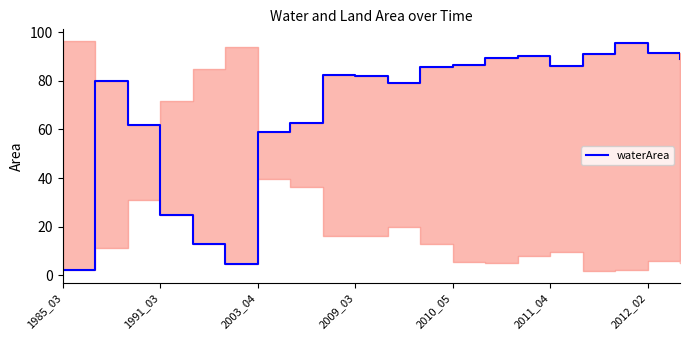

At which category does the chart reach its peak across all series?

17